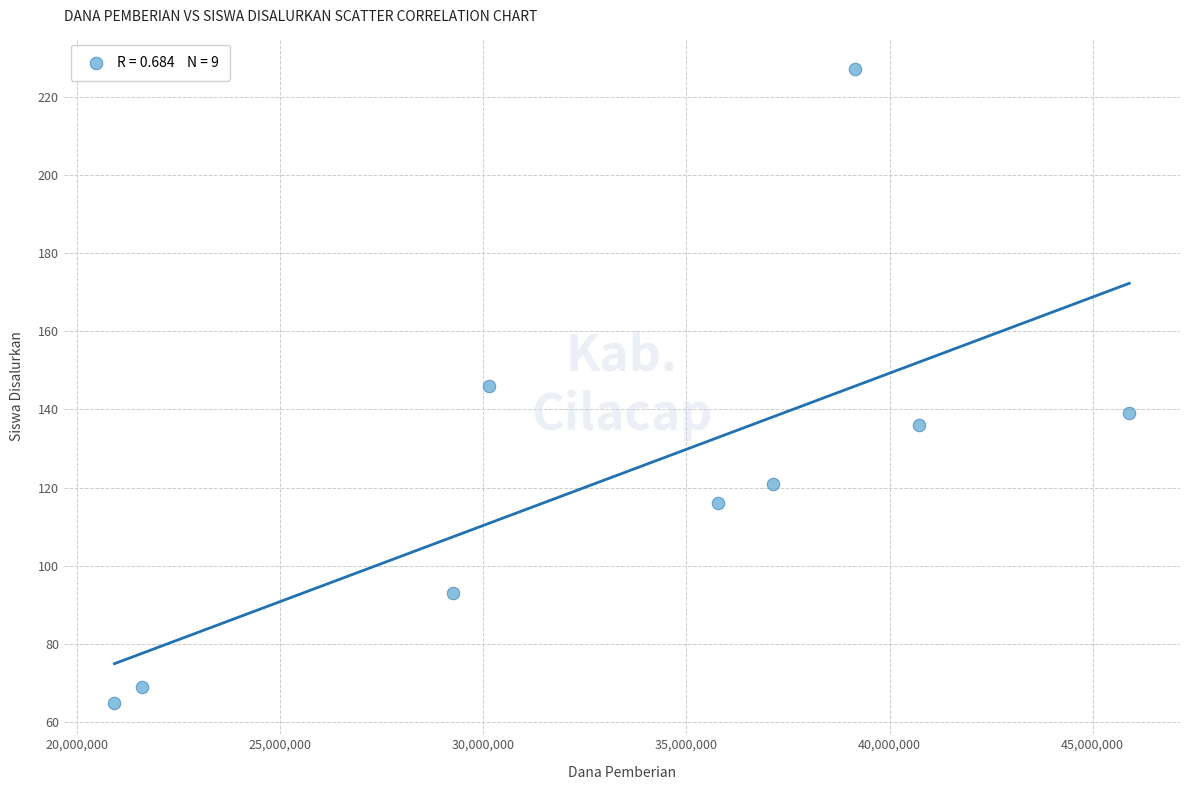

What is the average Y value?

124